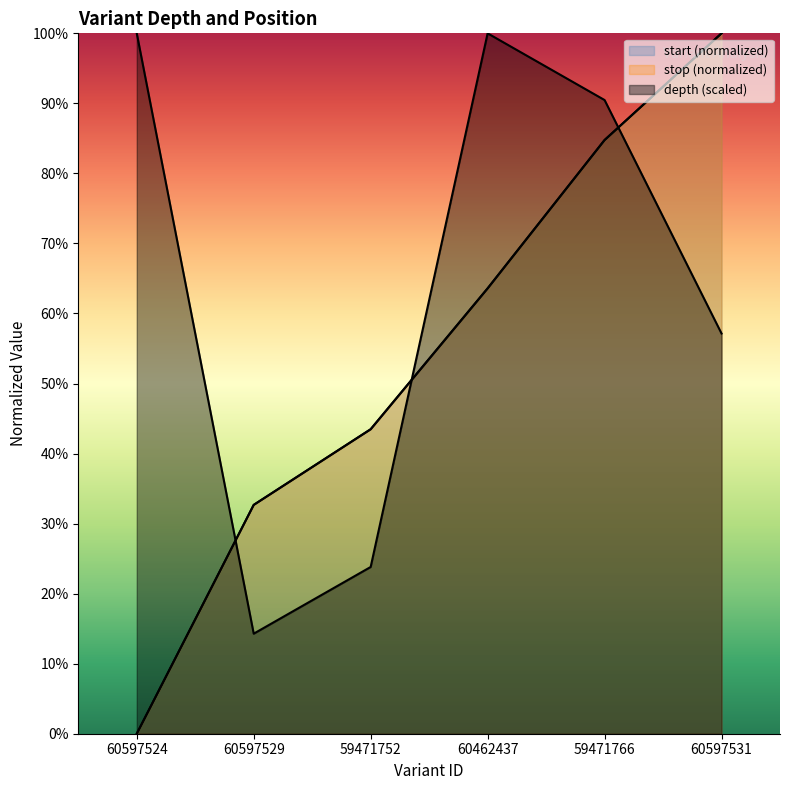

Reading right to left, transcribe all the data shown in this chart.

depth: 57.1	90.5	100.0	23.8	14.3	100.0
start_scaled: 100.0	84.8	63.6	43.5	32.7	0.0
stop_scaled: 100.0	84.8	63.6	43.5	32.7	0.0